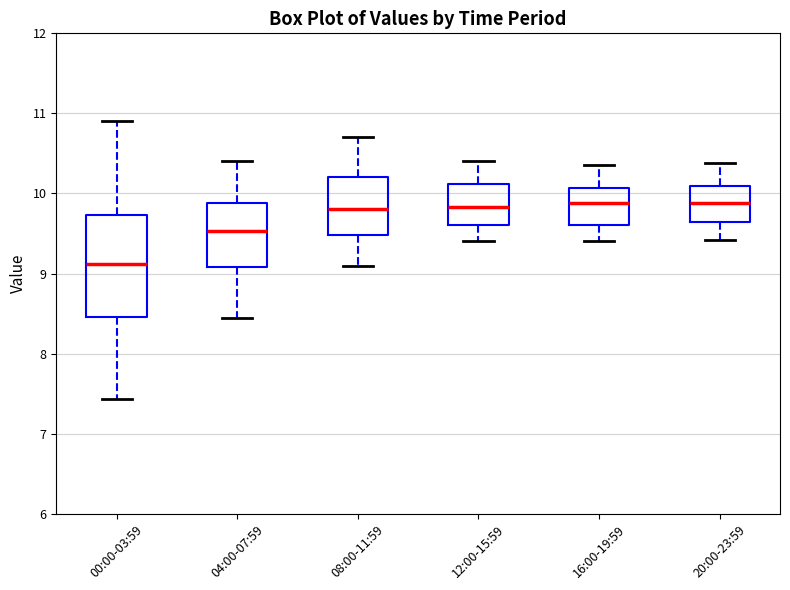

Which box is the tallest, from its lower edge to its upper edge?

00:00-03:59